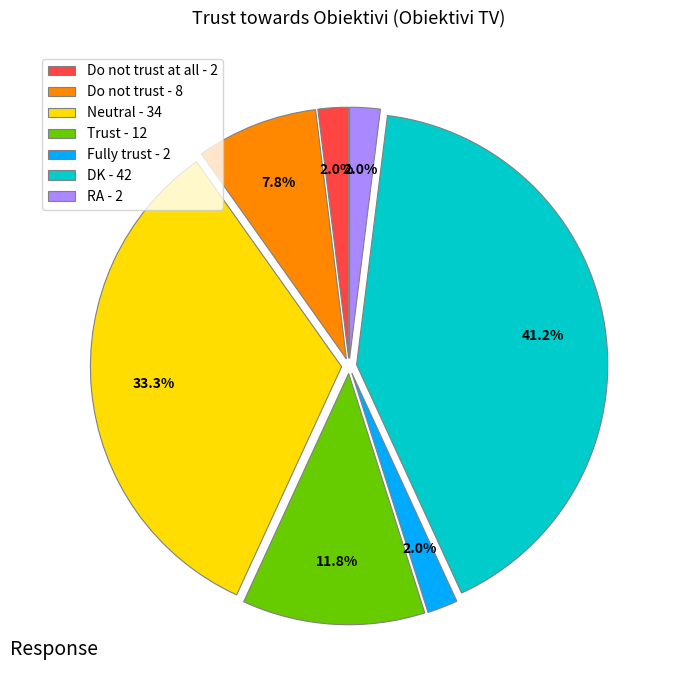

What is the largest slice in the pie chart?

DK - 42